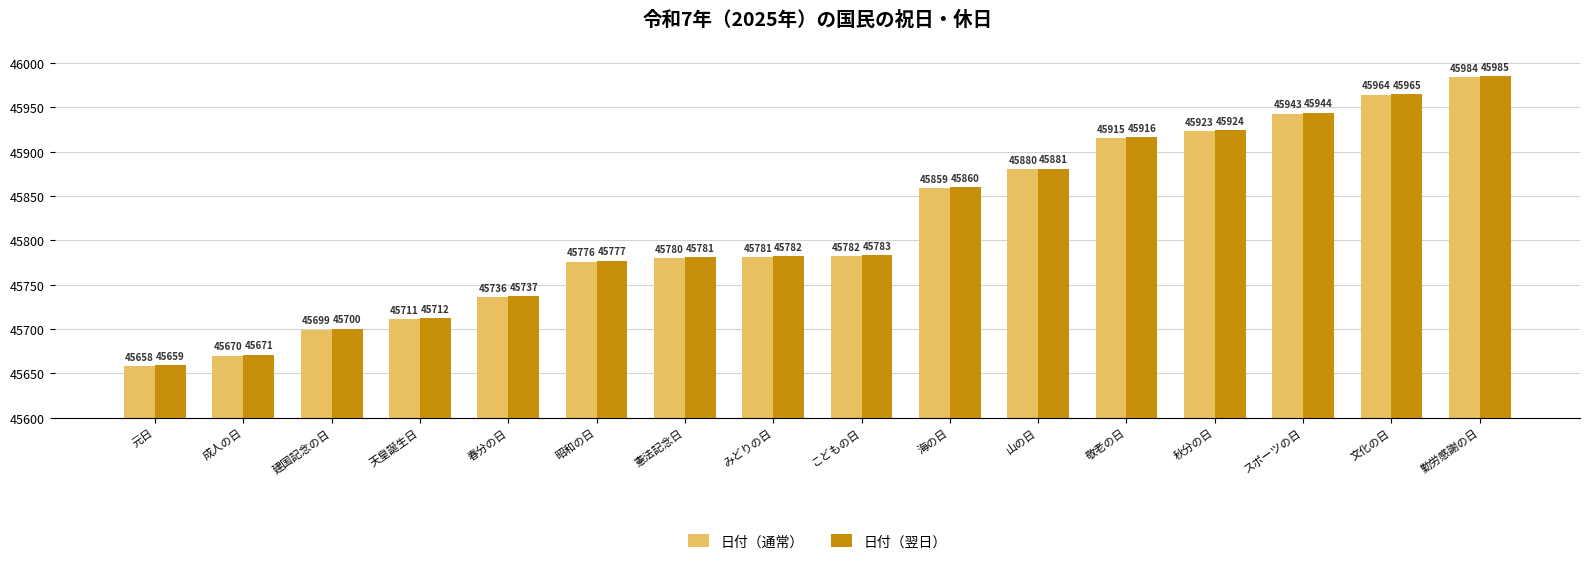

Which category has the highest value in the 日付（通常） series?

勤労感謝の日